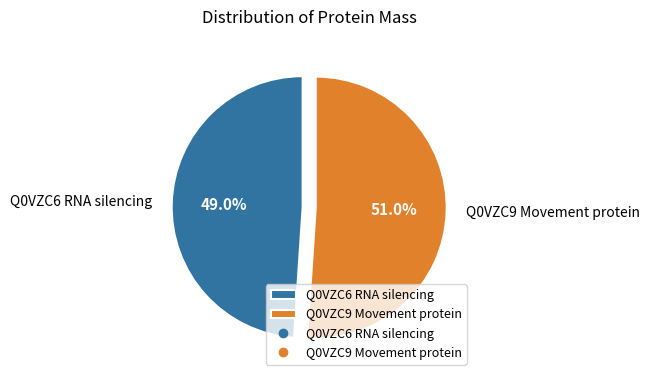

Is it true that Q0VZC6 RNA silencing is 39% of the pie?

False